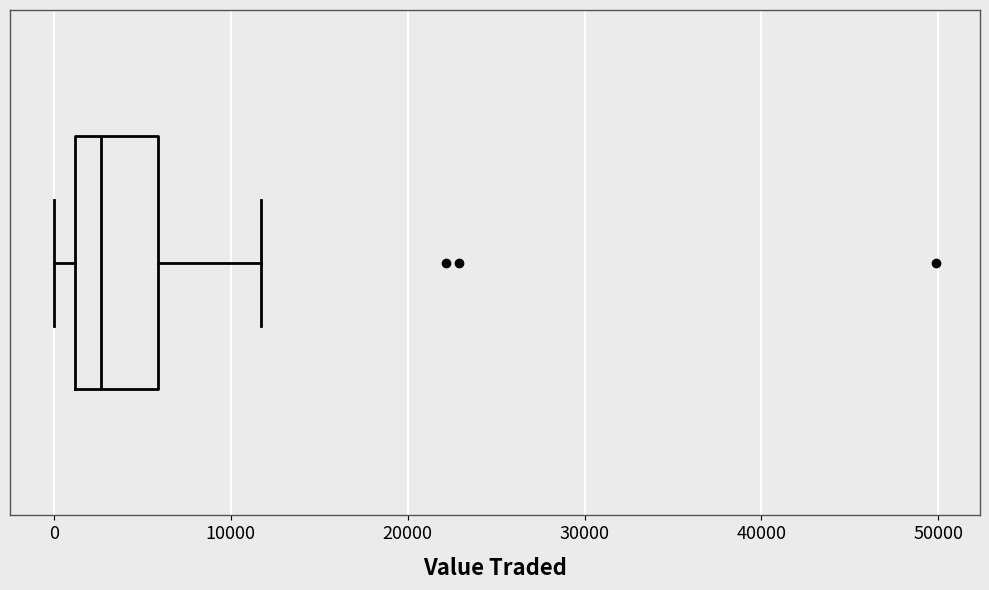

Where does the right whisker of the box end on the x-axis? The values are not printed on the chart, so give them approximately, as read against the axis.

12000